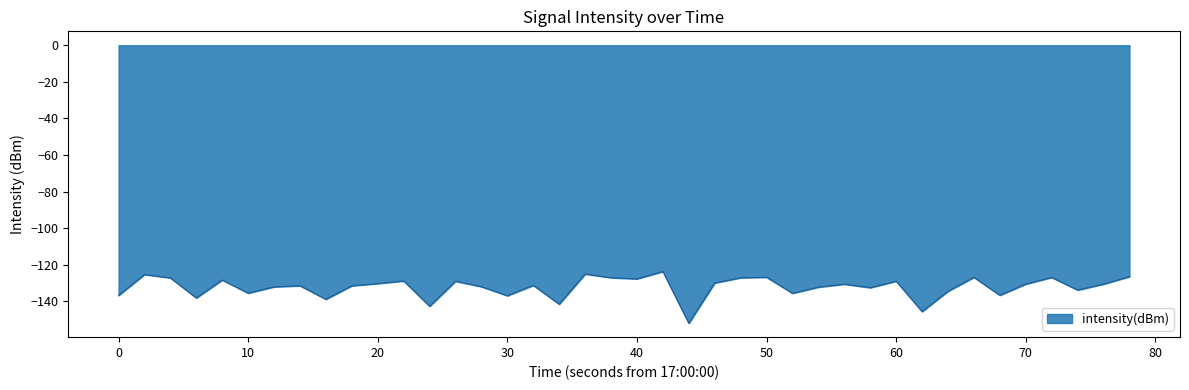

What is the smallest value displayed?

-152.0